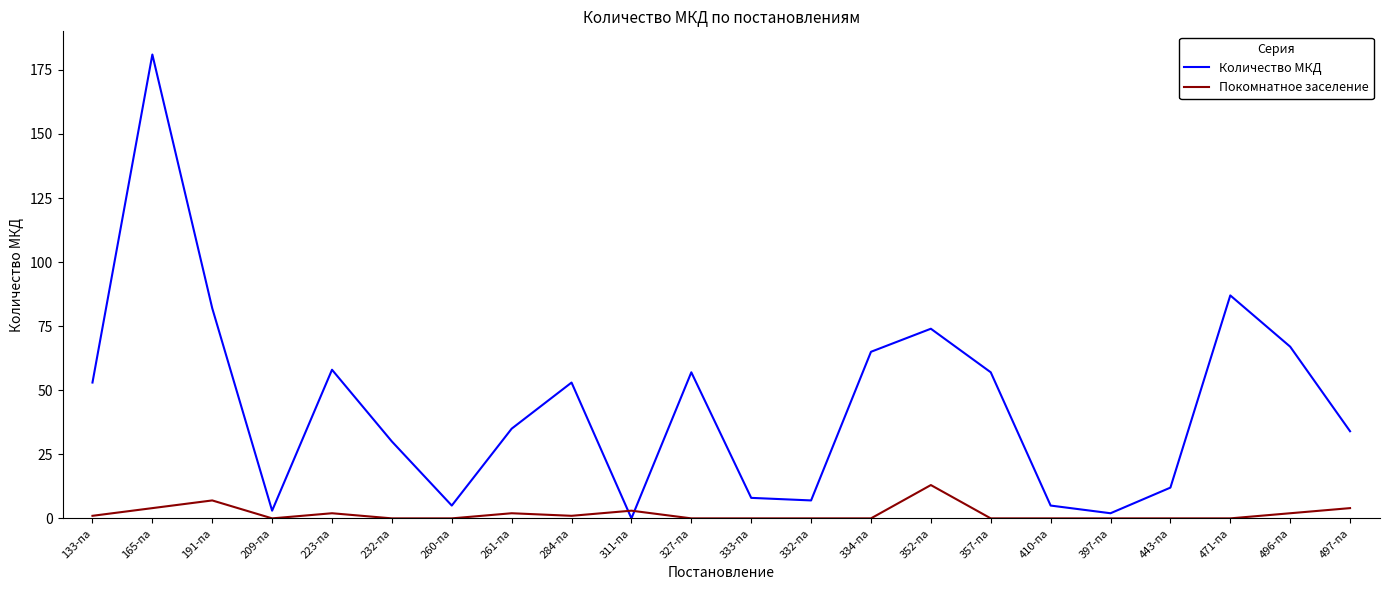

The Количество МКД series shows 67 at 496-па. True or false?

True